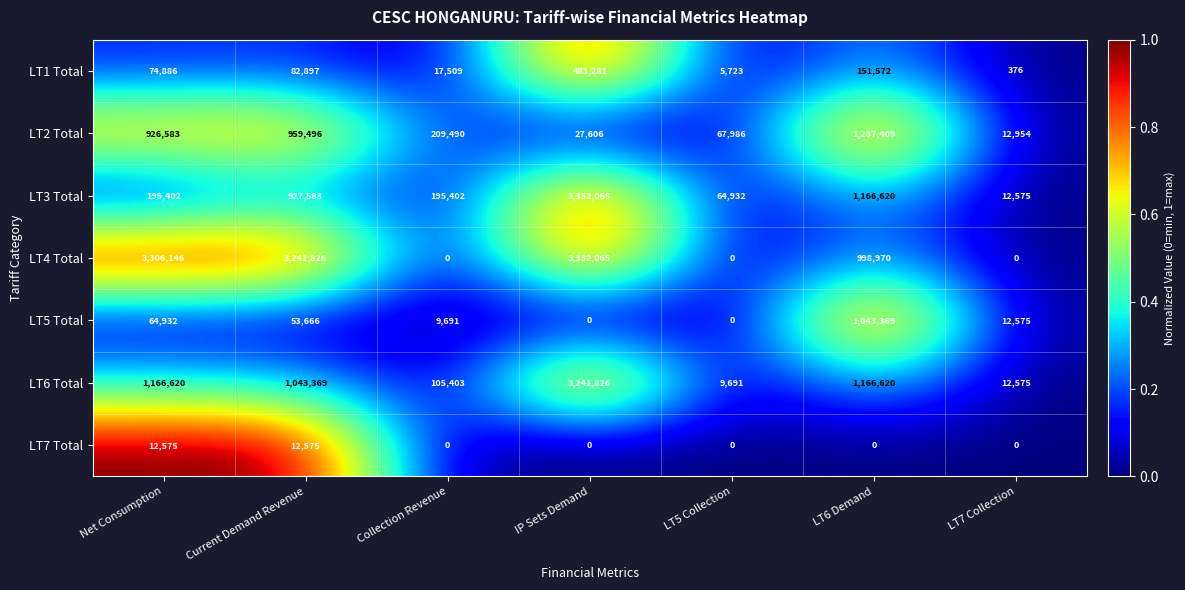

True or false: LT4 Total has a value of 1047854 at LT7 Collection.

False